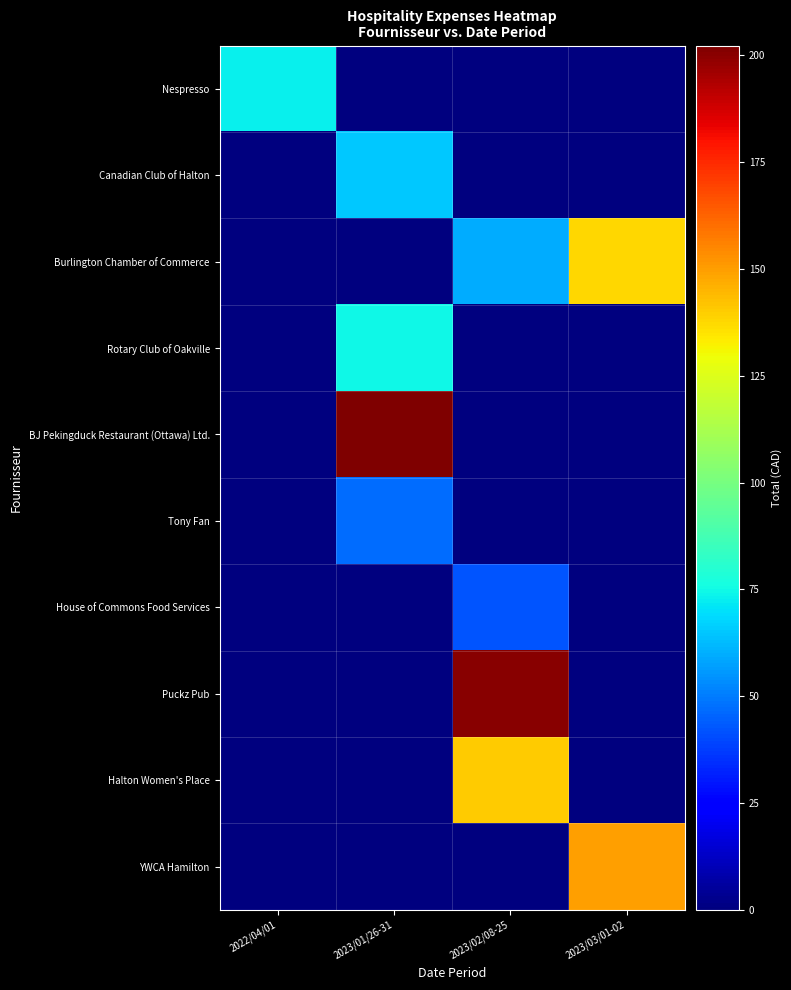

Reading right to left, transcribe all the data shown in this chart.

Nespresso: 2023/03/01-02=0.0	2023/02/08-25=0.0	2023/01/26-31=0.0	2022/04/01=72.8
Canadian Club of Halton: 2023/03/01-02=0.0	2023/02/08-25=0.0	2023/01/26-31=65.0	2022/04/01=0.0
Burlington Chamber of Commerce: 2023/03/01-02=138.0	2023/02/08-25=60.0	2023/01/26-31=0.0	2022/04/01=0.0
Rotary Club of Oakville: 2023/03/01-02=0.0	2023/02/08-25=0.0	2023/01/26-31=75.0	2022/04/01=0.0
BJ Pekingduck Restaurant (Ottawa) Ltd.: 2023/03/01-02=0.0	2023/02/08-25=0.0	2023/01/26-31=202.3	2022/04/01=0.0
Tony Fan: 2023/03/01-02=0.0	2023/02/08-25=0.0	2023/01/26-31=46.7	2022/04/01=0.0
House of Commons Food Services: 2023/03/01-02=0.0	2023/02/08-25=42.2	2023/01/26-31=0.0	2022/04/01=0.0
Puckz Pub: 2023/03/01-02=0.0	2023/02/08-25=200.0	2023/01/26-31=0.0	2022/04/01=0.0
Halton Women's Place: 2023/03/01-02=0.0	2023/02/08-25=140.0	2023/01/26-31=0.0	2022/04/01=0.0
YWCA Hamilton: 2023/03/01-02=150.0	2023/02/08-25=0.0	2023/01/26-31=0.0	2022/04/01=0.0